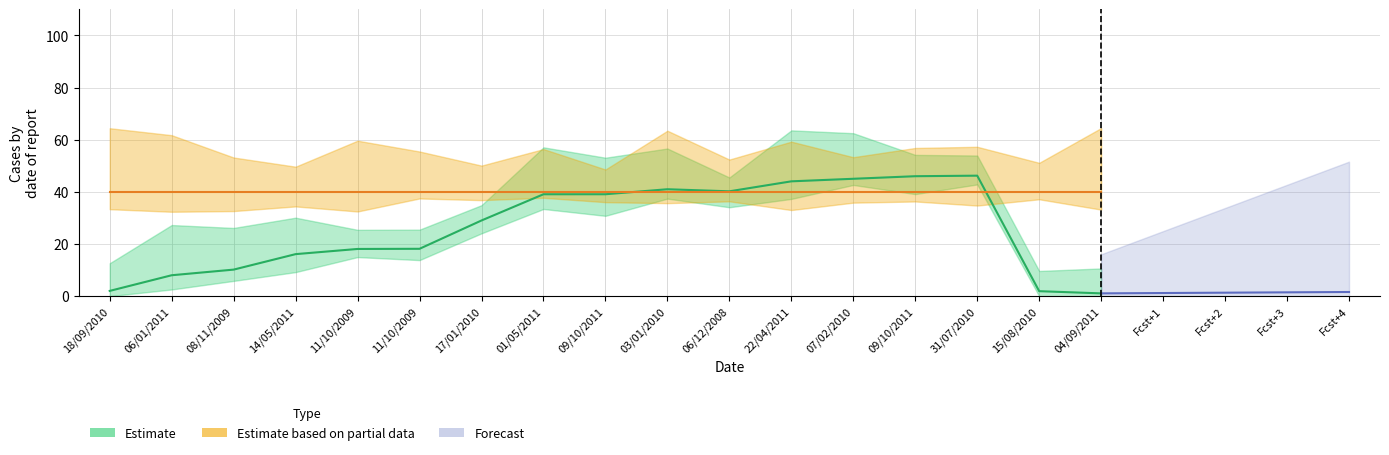

Between 11/10/2009 and 31/07/2010, which is larger?

31/07/2010